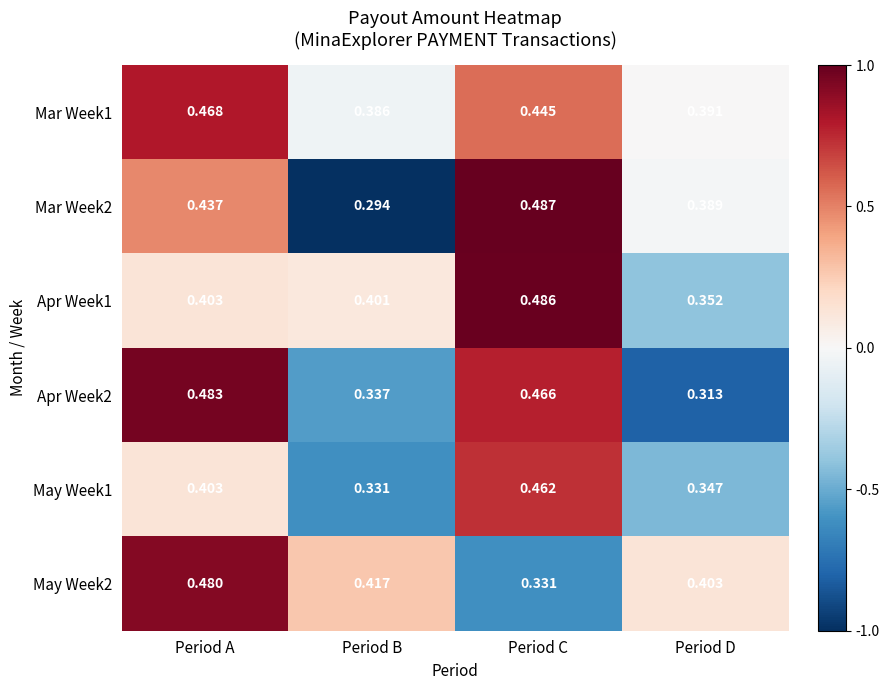

At which category does the chart reach its minimum across all series?

Period B